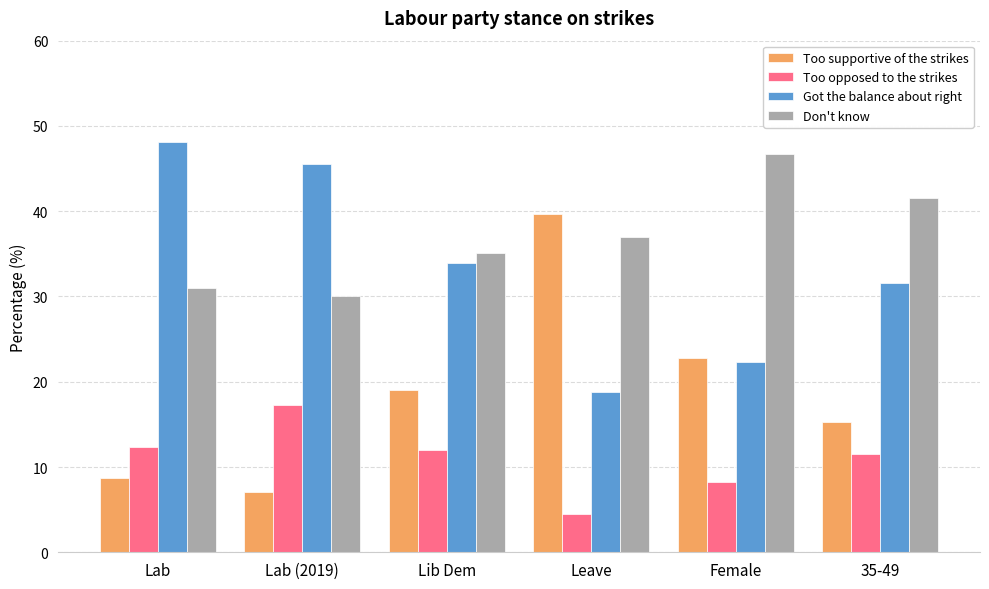

The Too supportive of the strikes series shows 23.3 at Leave. True or false?

False